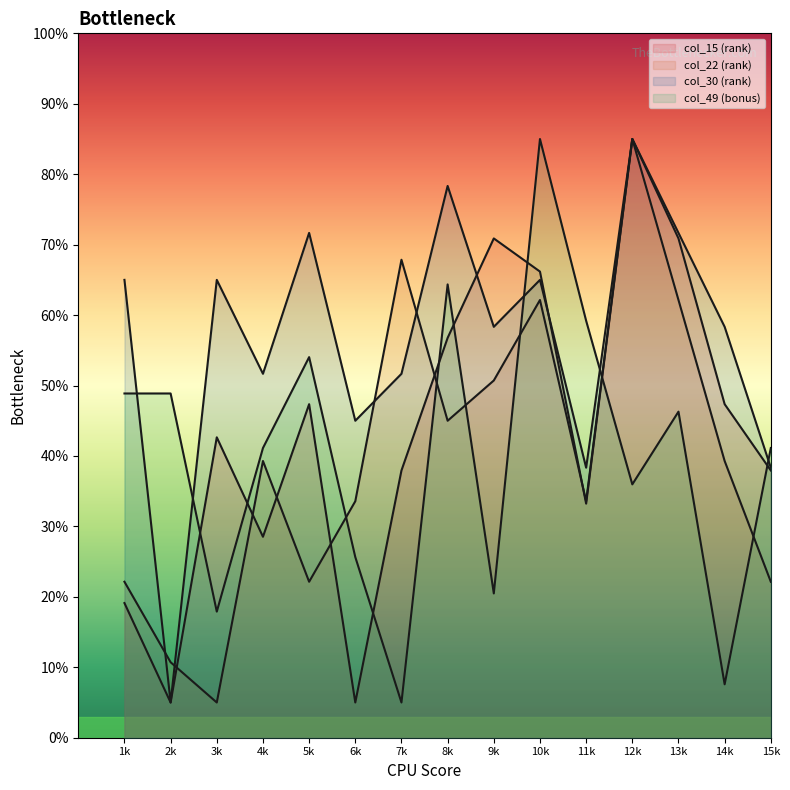

At 8k, list the series in order from smallest to largest.

col_22, col_15, col_49, col_30